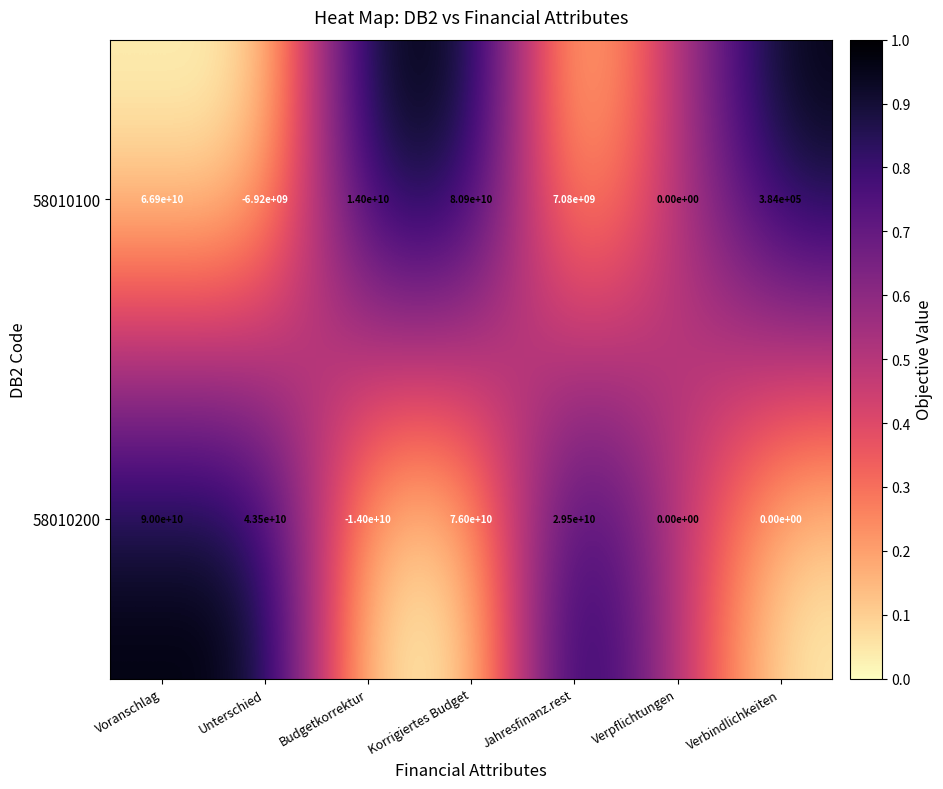

Which category has the lowest value across all series?

Budgetkorrektur